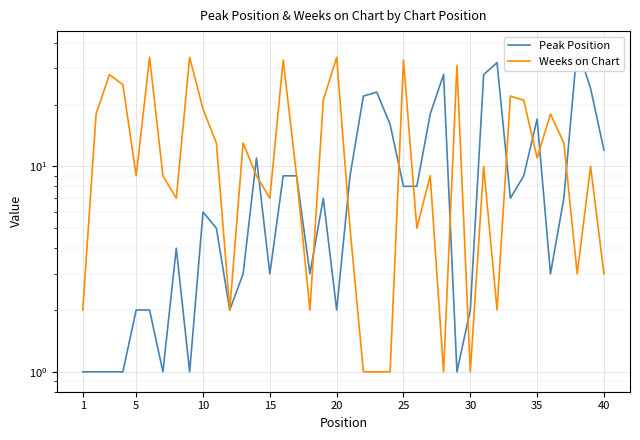

In Weeks on Chart, how many points are lower than both neighbors (excluding endpoints)?

11